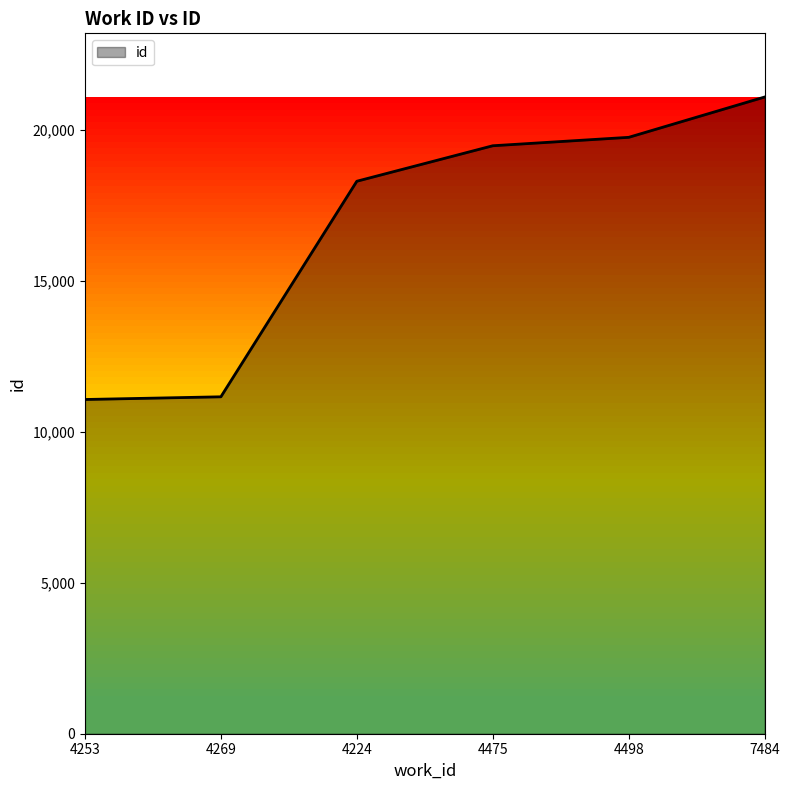

What is the change in value from 4253 to 4224?

+7226